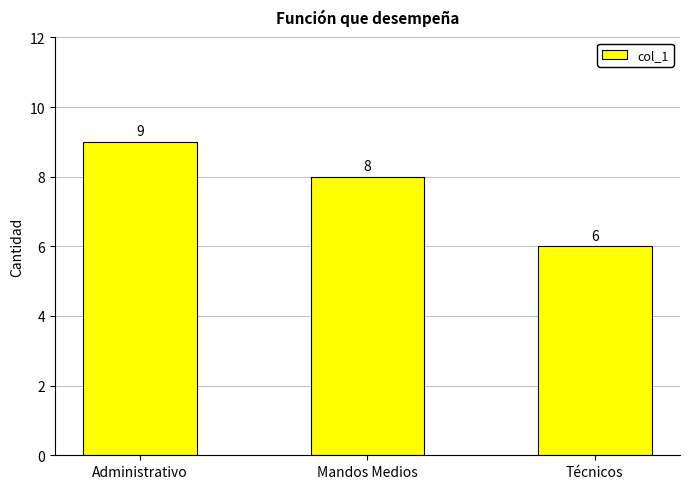

What position from the right is Mandos Medios?

2